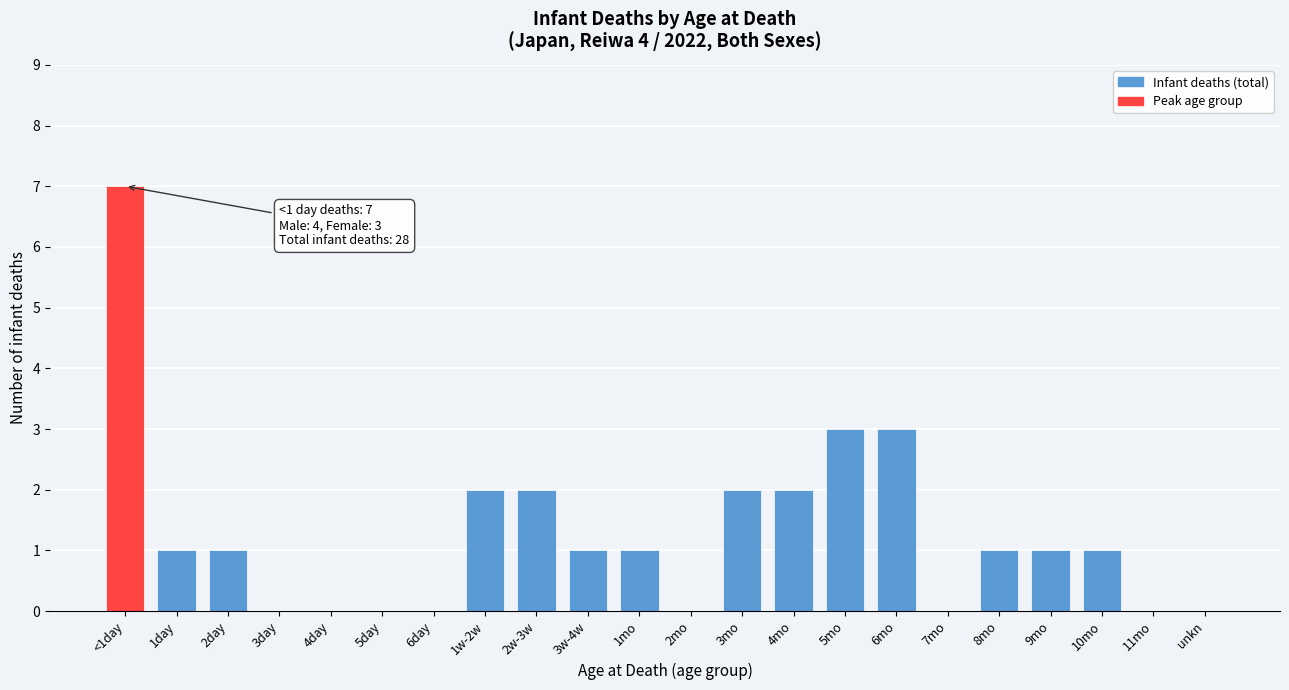

Reading right to left, list all the values displayed in this chart.

unkn=0	11mo=0	10mo=1	9mo=1	8mo=1	7mo=0	6mo=3	5mo=3	4mo=2	3mo=2	2mo=0	1mo=1	3w-4w=1	2w-3w=2	1w-2w=2	6day=0	5day=0	4day=0	3day=0	2day=1	1day=1	<1day=7